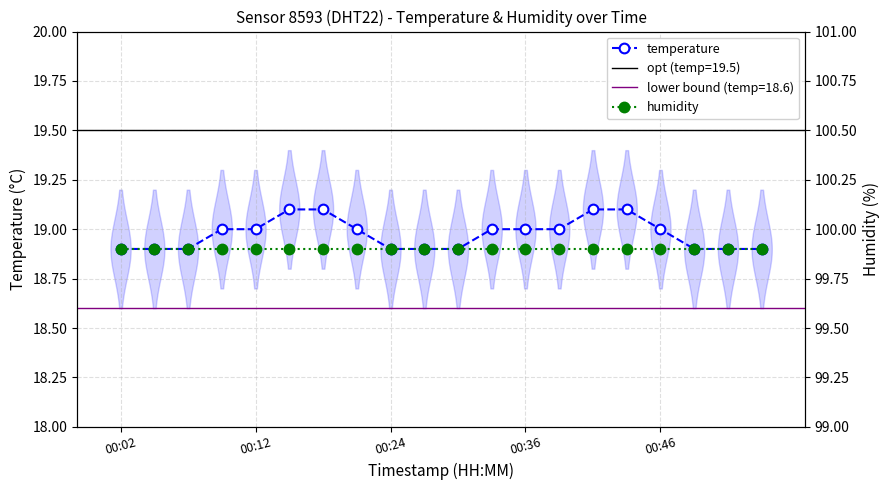

What is the highest value of the temperature series?

19.1